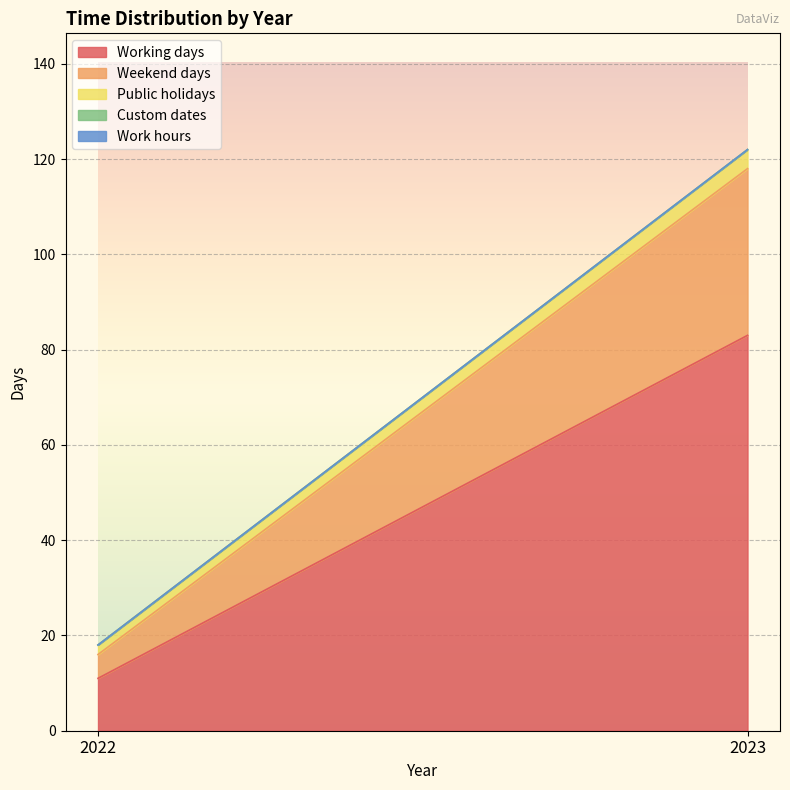

The Working days series shows 11 at 2022. True or false?

True